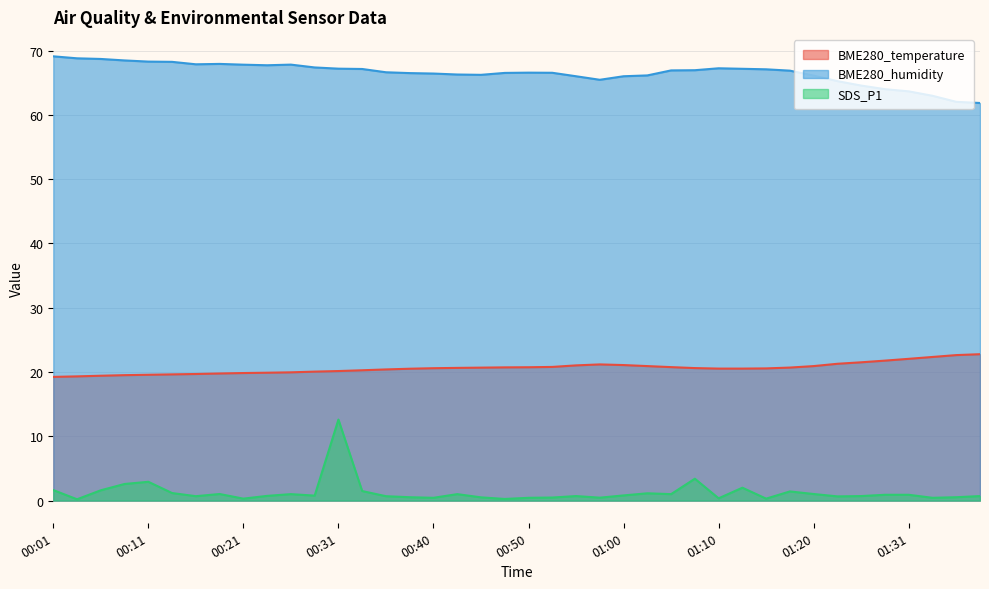

What is the label of the 35th point from the right?

00:13